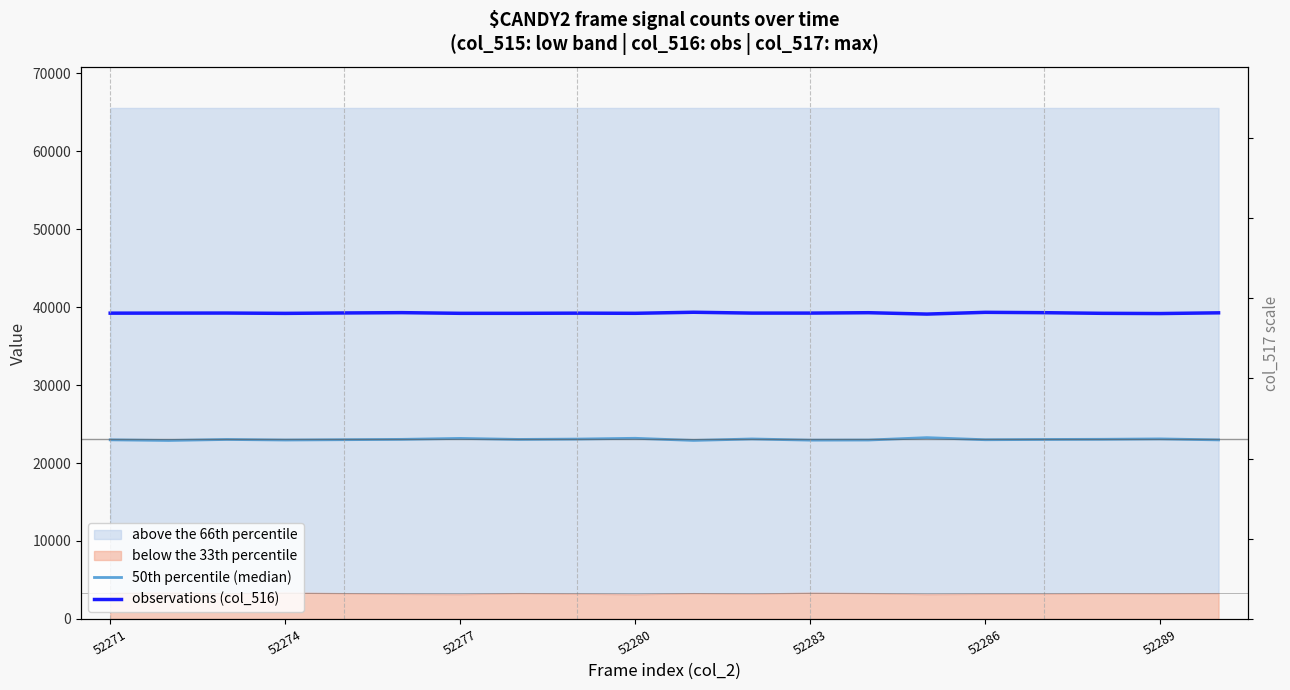

True or false: 50th percentile (median) has more than 1 interior local peaks.

True